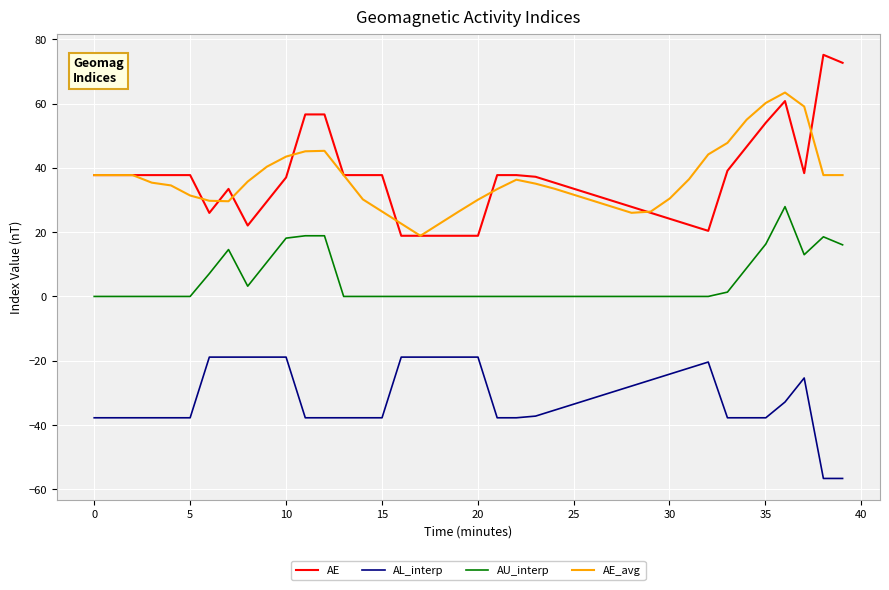

What is the greatest value displayed?

75.1